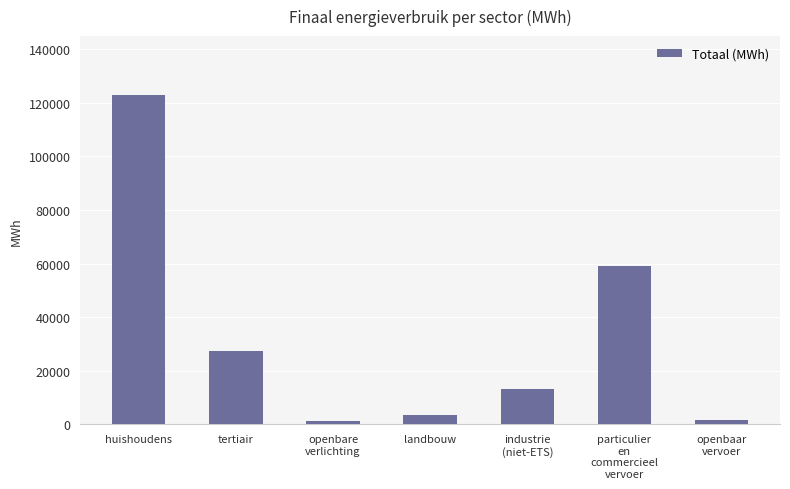

What is the difference between the maximum and minimum values?

121591.9